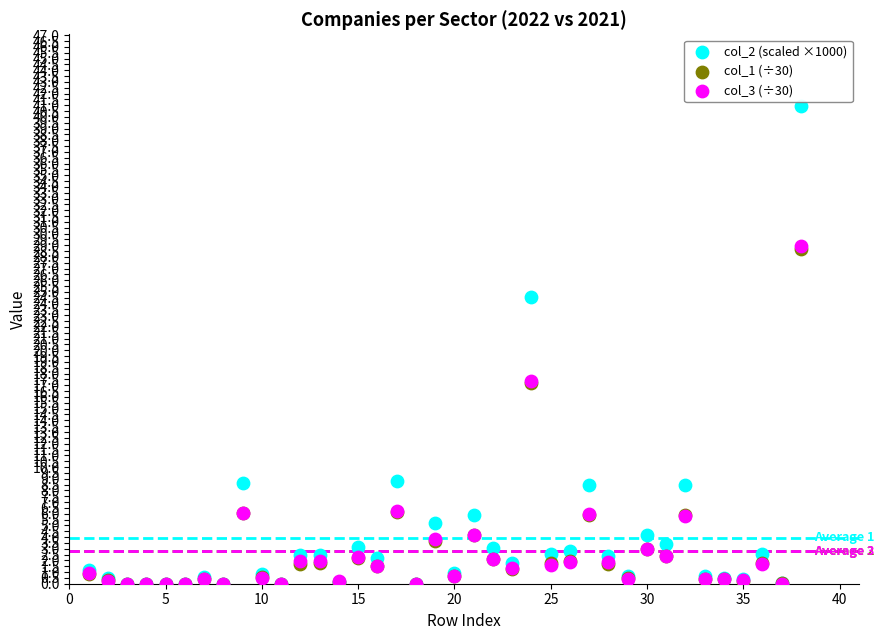

Which series has the widest spread of Y values?

col_2 (scaled ×1000)